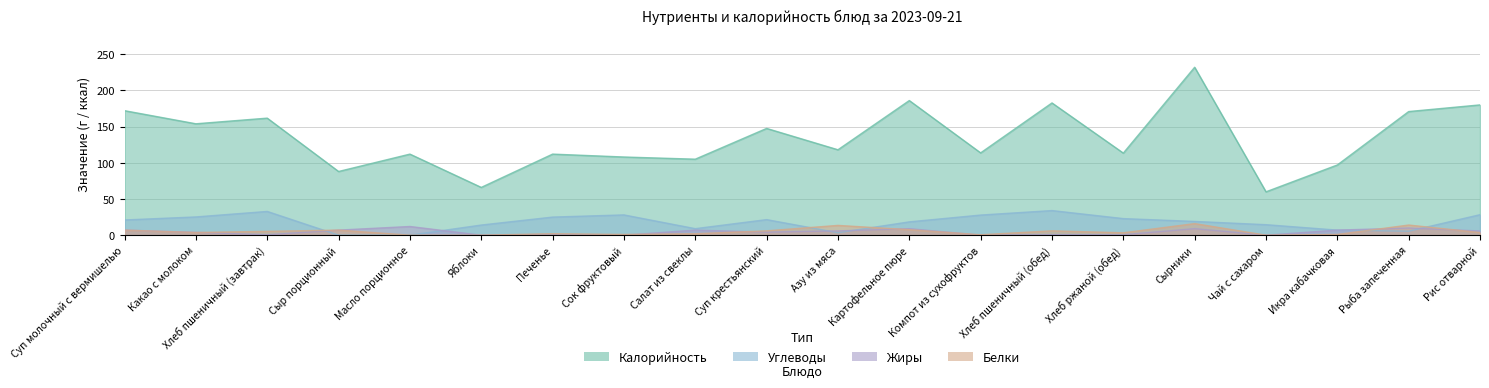

Which series has the largest total across all categories?

Калорийность